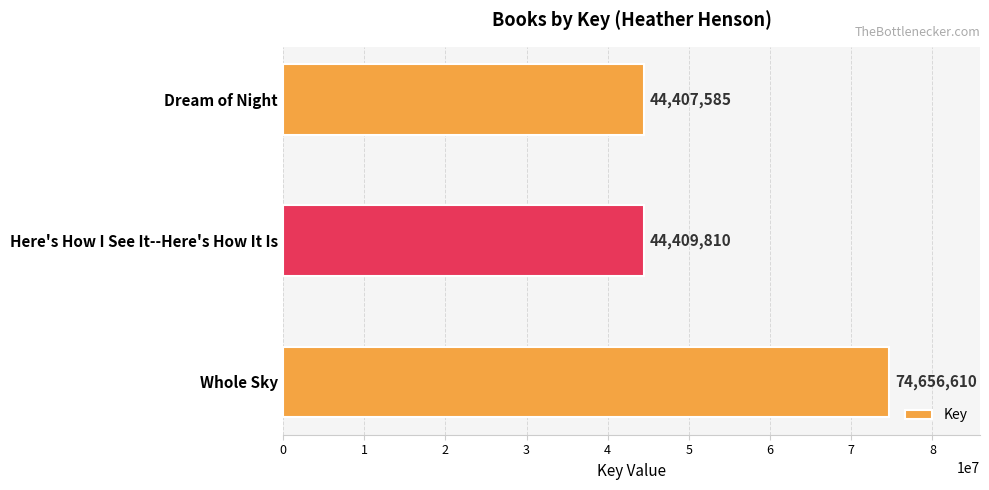

How many values are below 44409810?

1